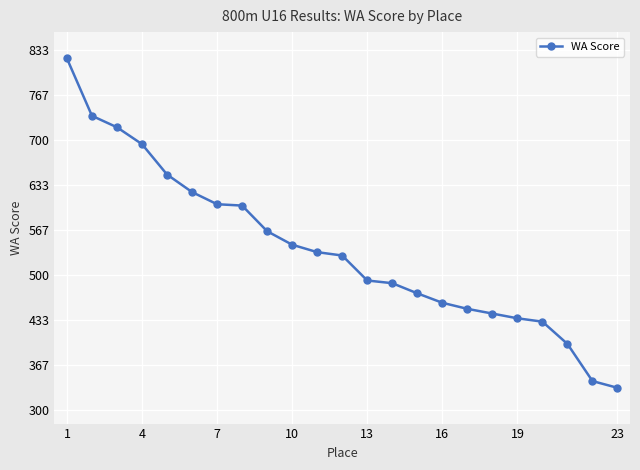

What is the minimum value shown in the chart?

333